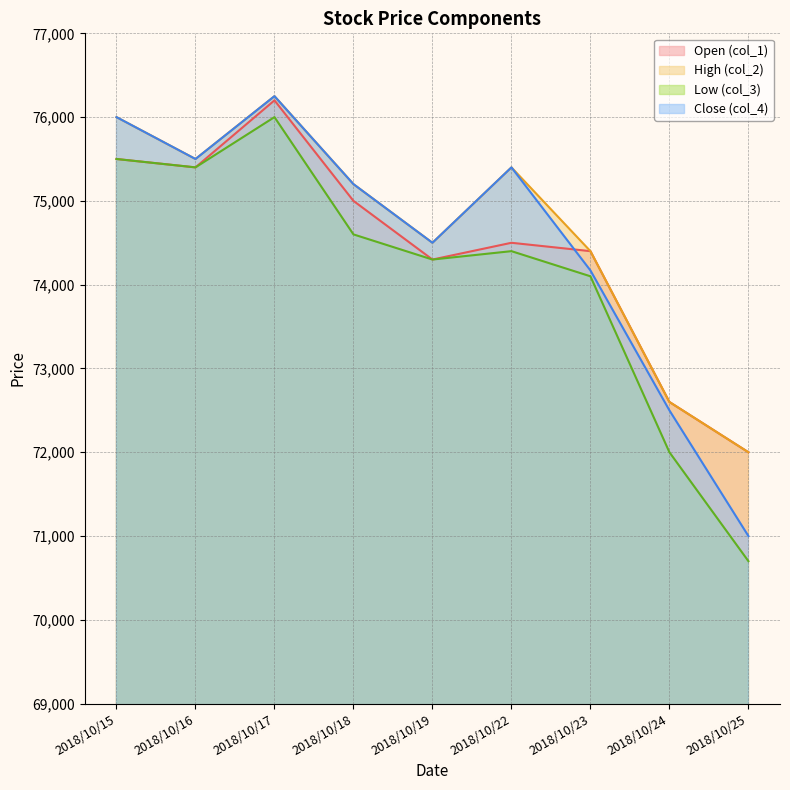

What is the sum of all col_1 values?

669900